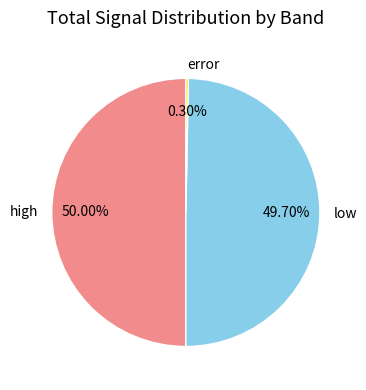

Which has a higher value, low or error?

low